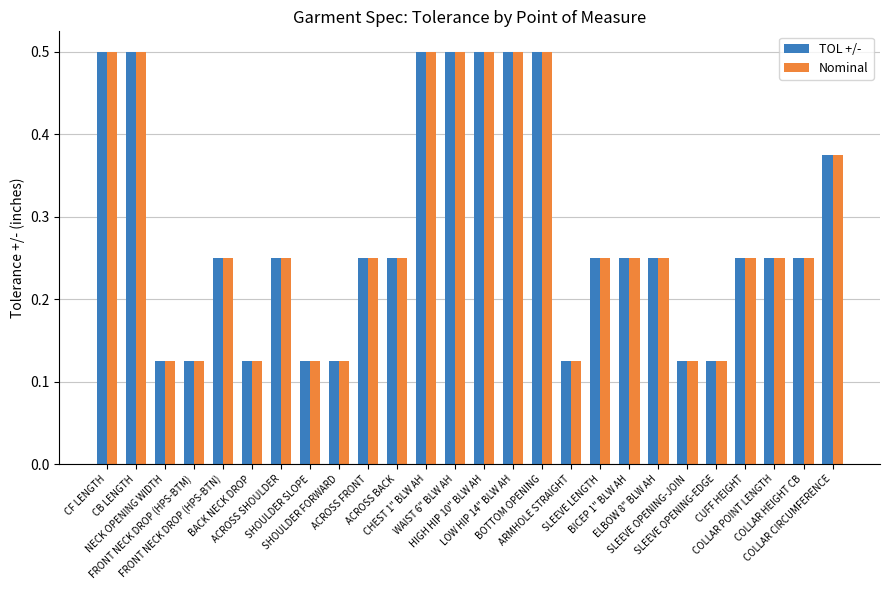

What is the average value of the TOL +/- series?

0.3